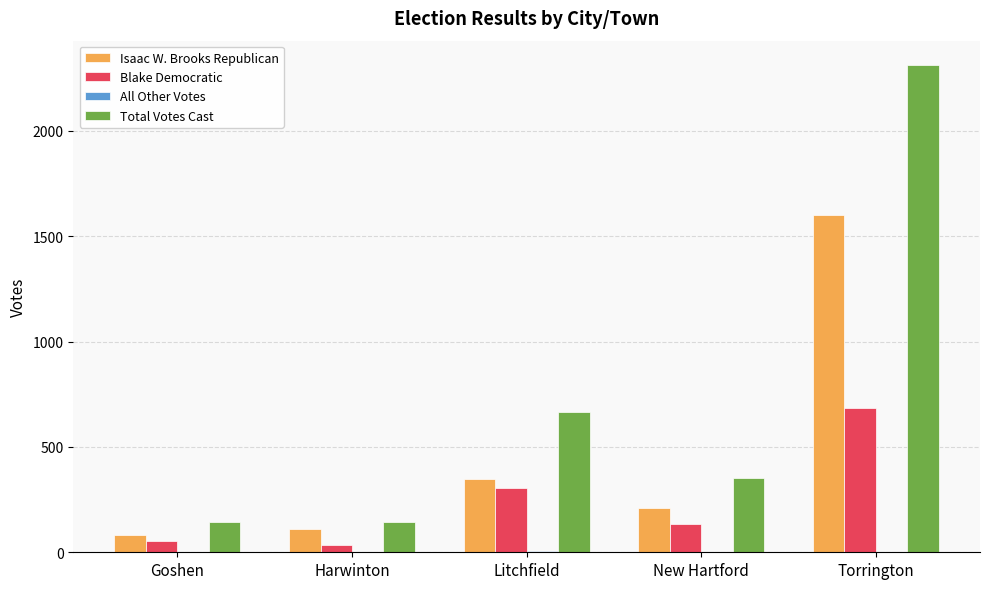

What is the sum of all Total Votes Cast values?

3617